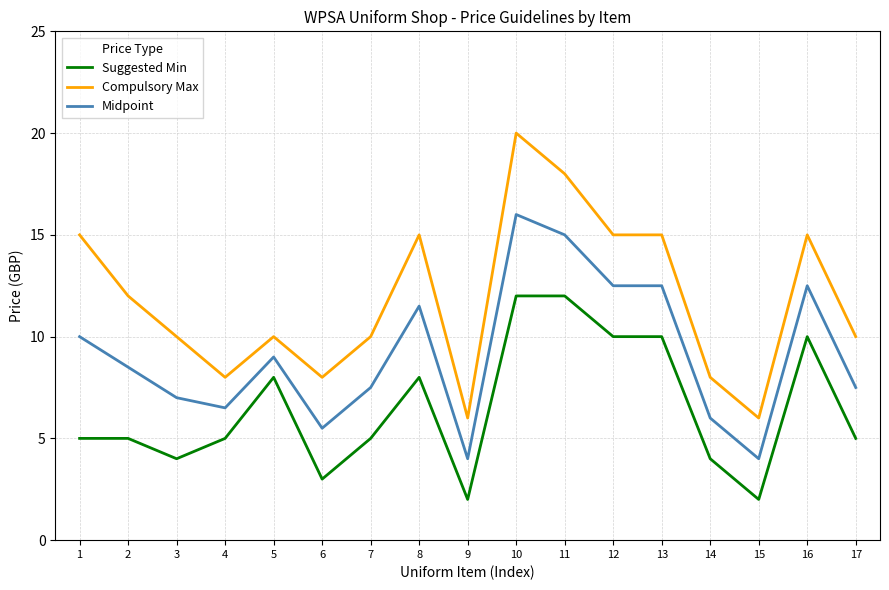

Between 9 and 16, which series saw the biggest shift?

Compulsory Max